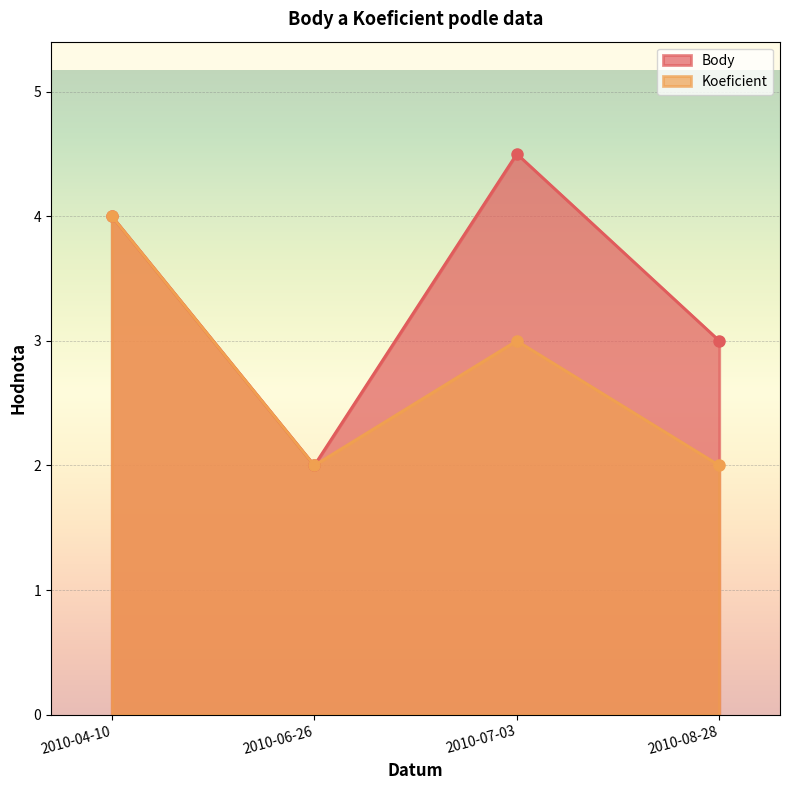

How many interior local peaks does the Koeficient series have?

1